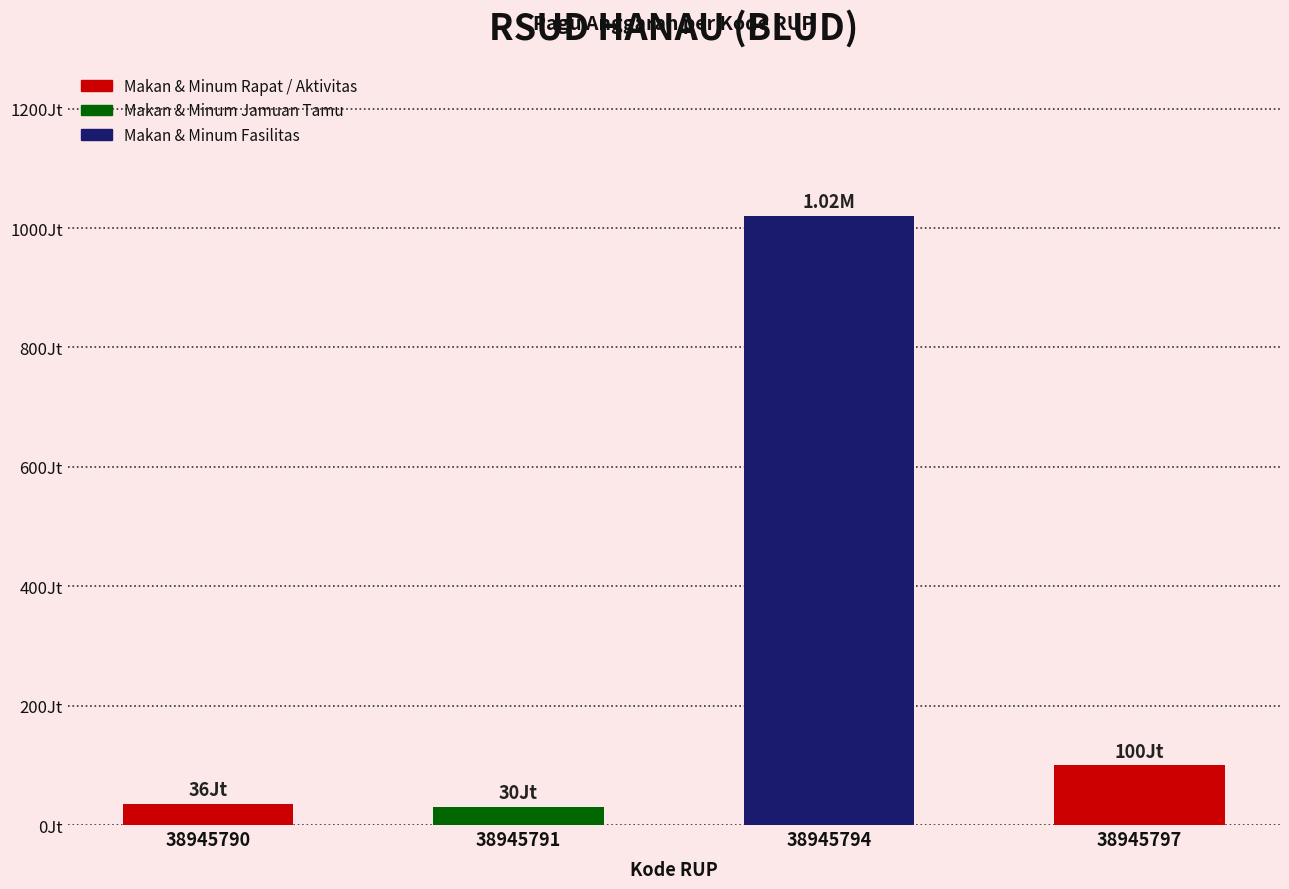

What is the sum of all values?

1186000000